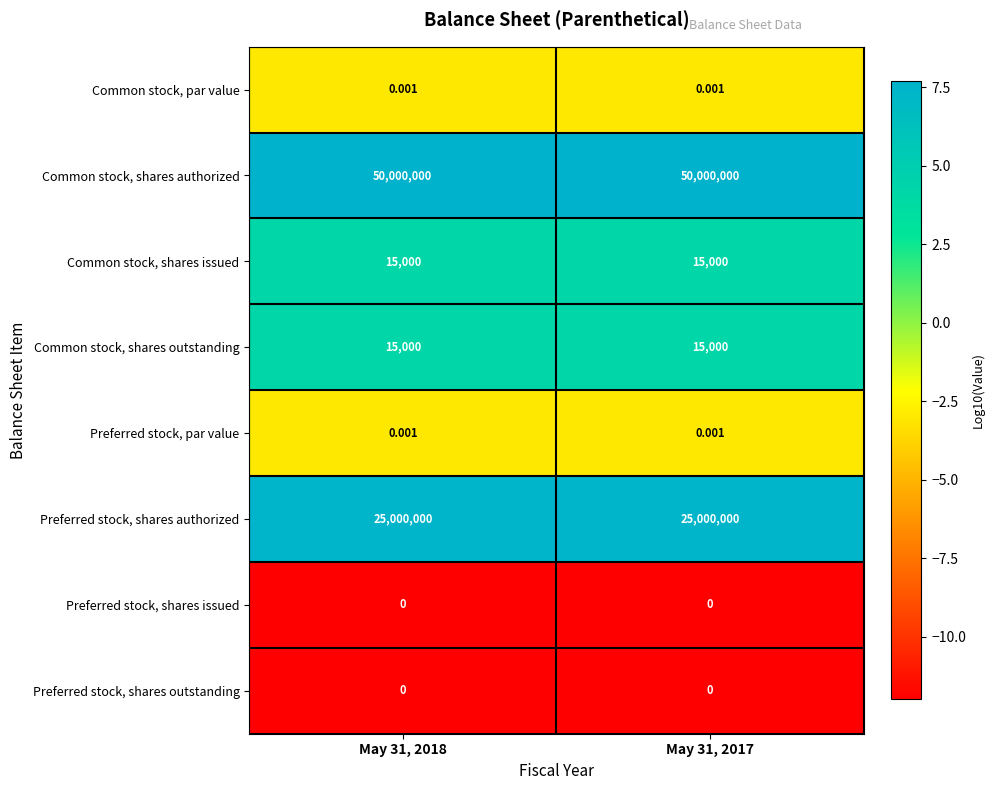

Which series has the largest total across all categories?

Common stock, shares authorized